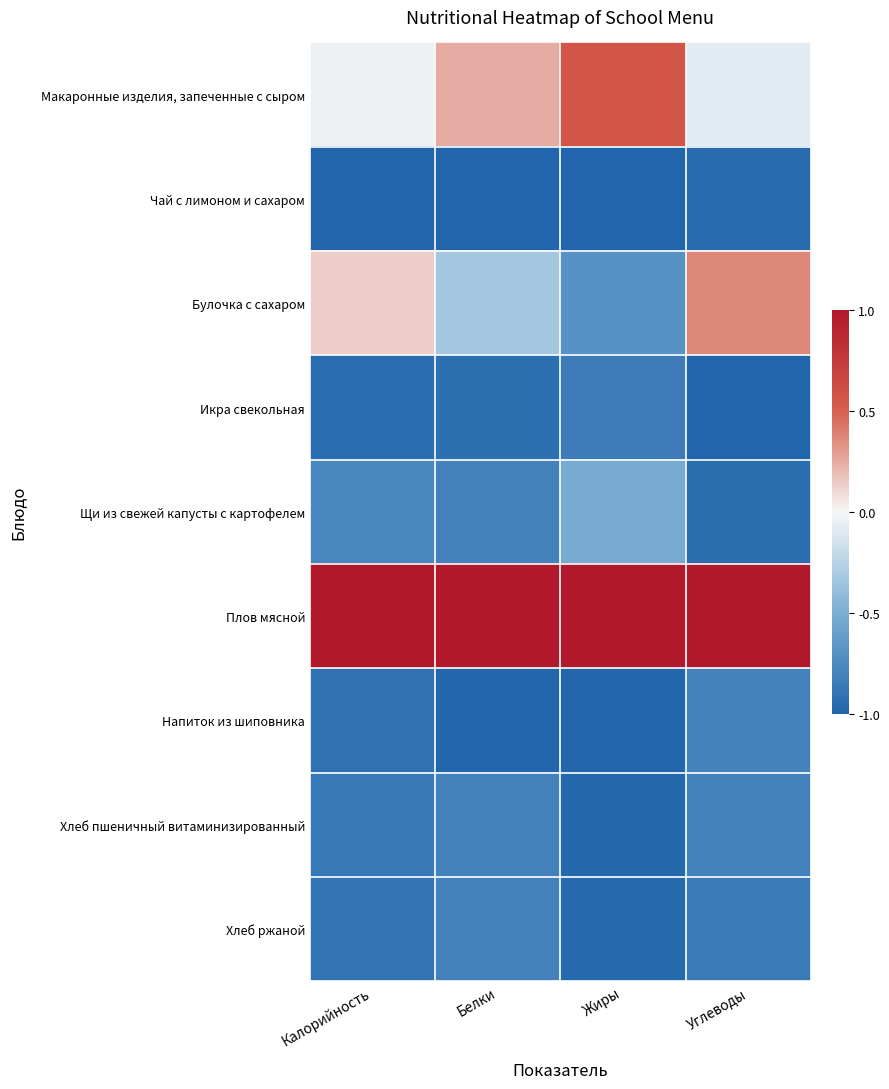

At how many categories does at least one series exceed 0?

4